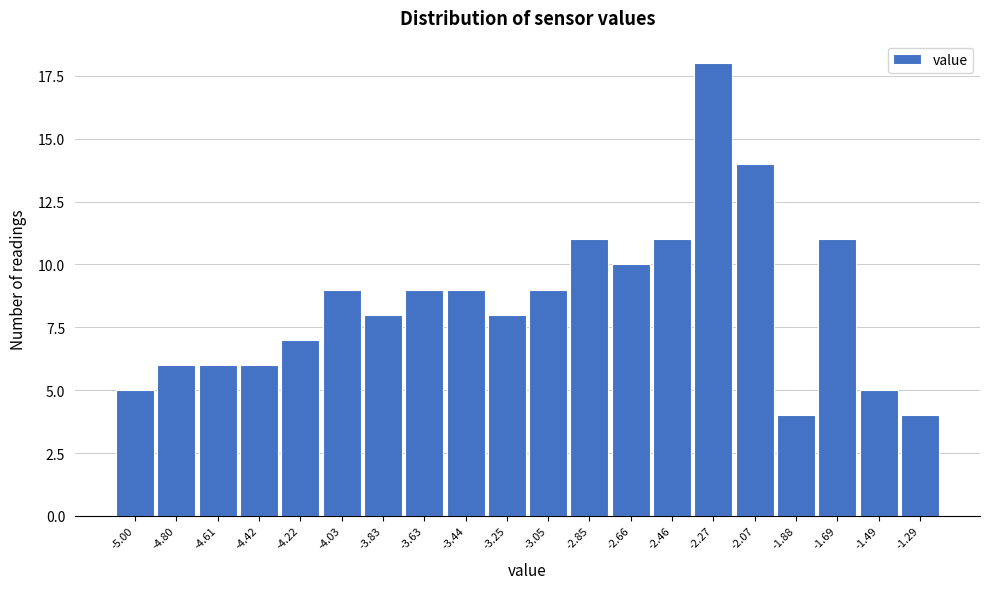

Reading right to left, transcribe all the data shown in this chart.

-1.29=4	-1.49=5	-1.69=11	-1.88=4	-2.07=14	-2.27=18	-2.46=11	-2.66=10	-2.85=11	-3.05=9	-3.25=8	-3.44=9	-3.63=9	-3.83=8	-4.03=9	-4.22=7	-4.42=6	-4.61=6	-4.80=6	-5.00=5